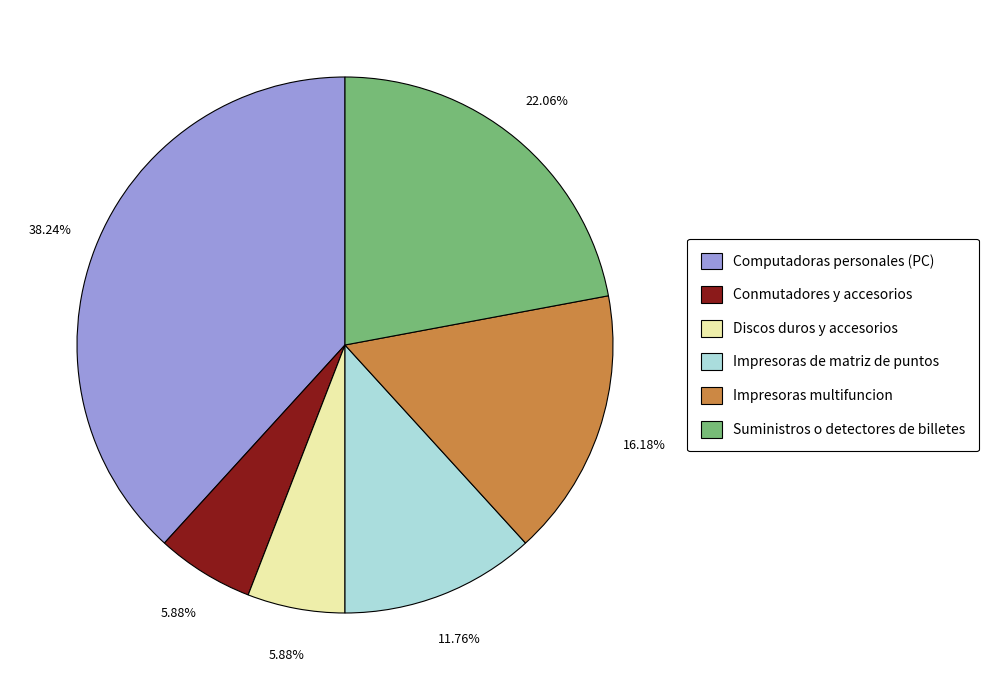

True or false: Conmutadores y accesorios accounts for 6% of the total.

True